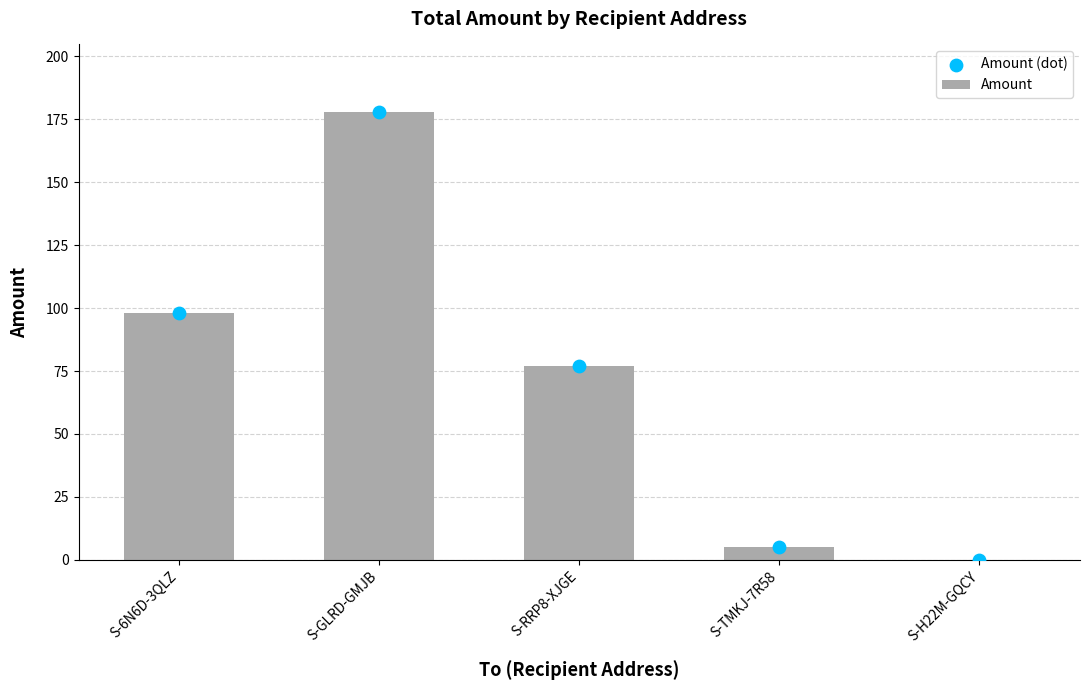

Is the value of Amount at S-RRP8-XJGE greater than the value of Amount (dot) at S-H22M-GQCY?

Yes